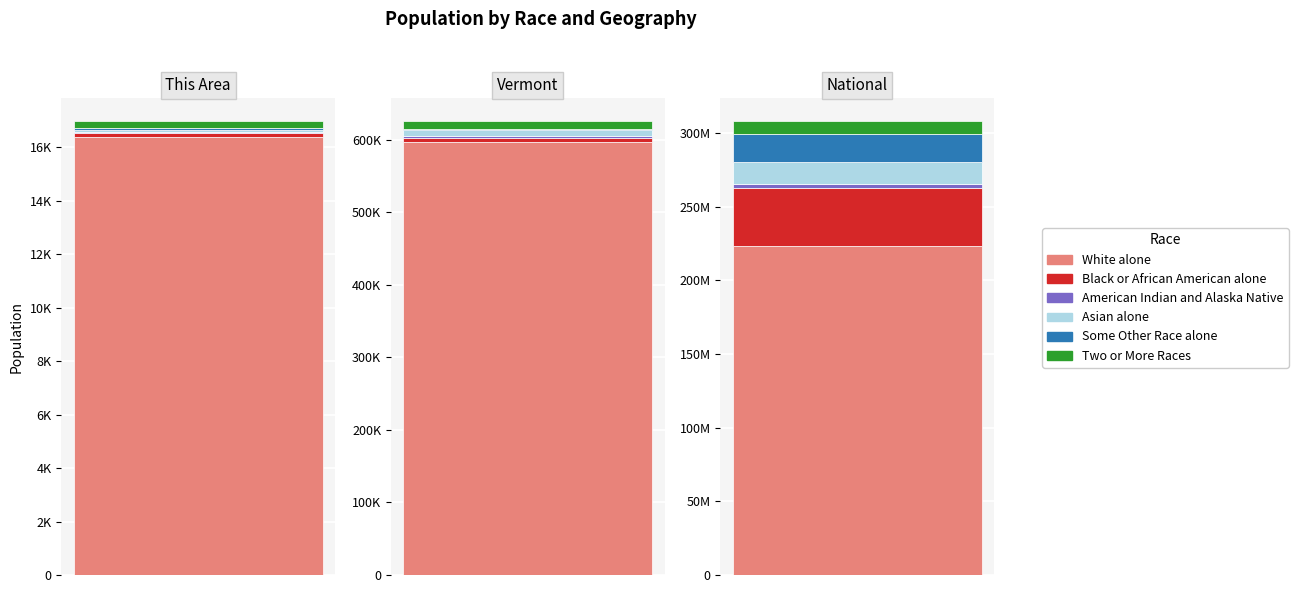

What is the difference between the highest and lowest values at Vermont?

594187